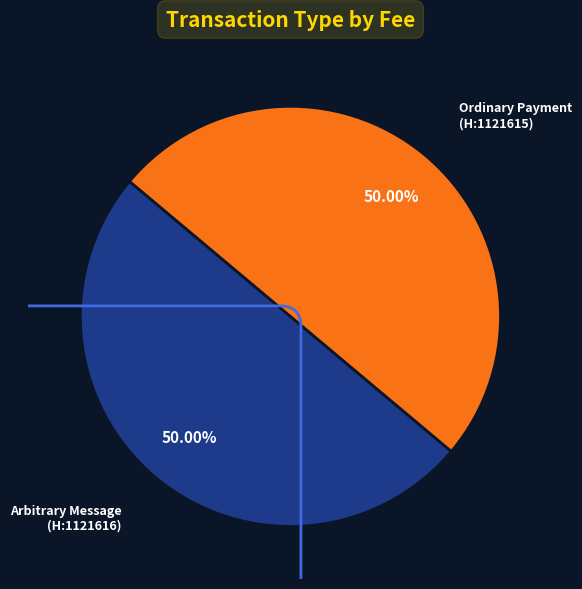

How many slices are in this pie chart?

2